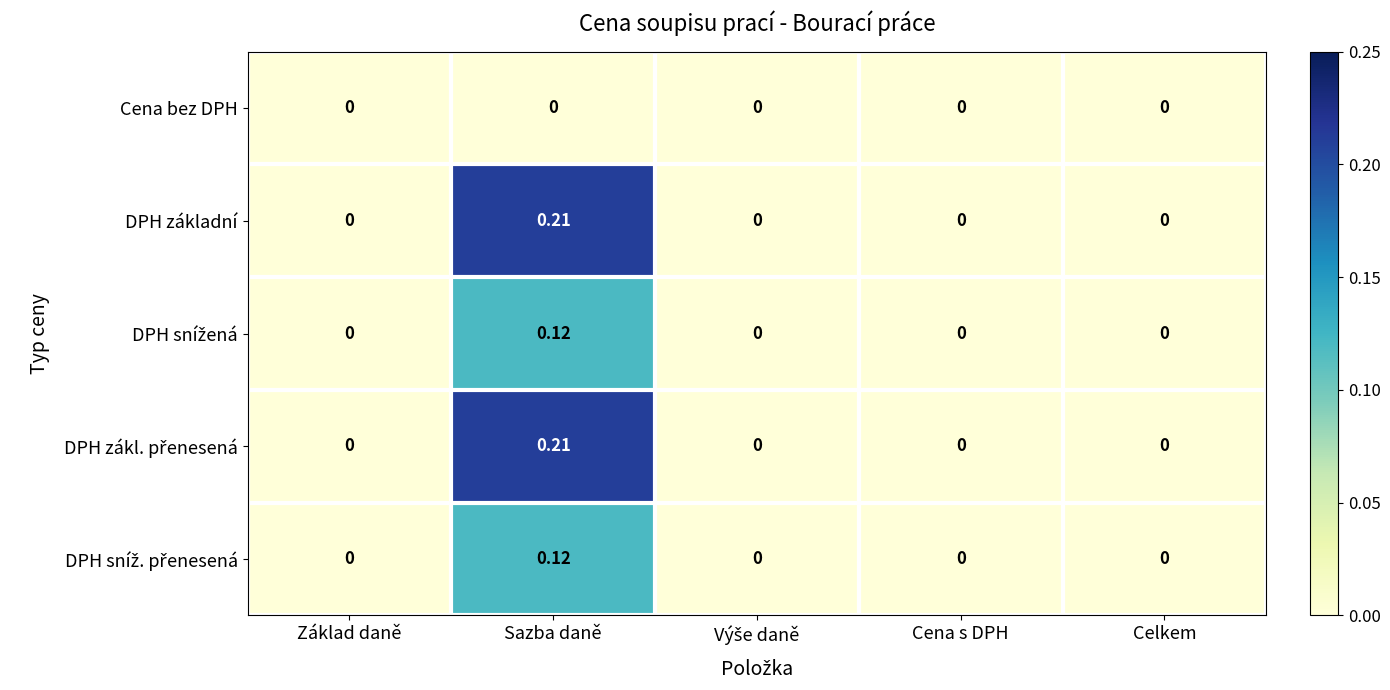

Which category has the highest value in the DPH základní series?

Sazba daně